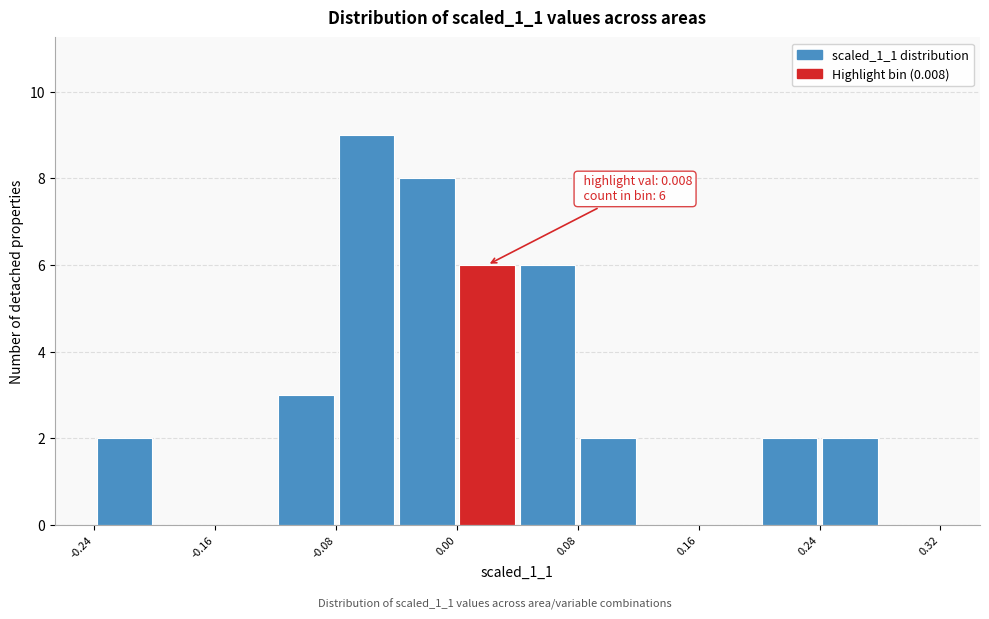

Over which range of the x-axis is the bar tallest?

-0.08 to -0.04